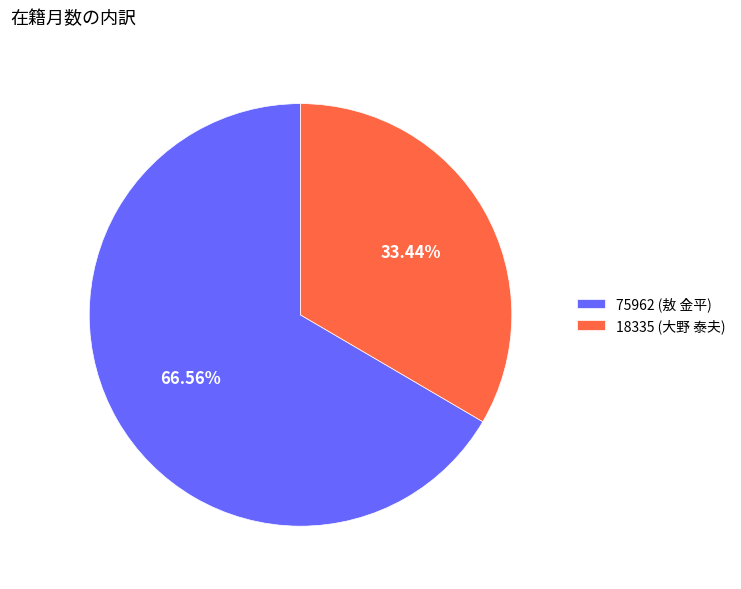

Between 18335 (大野 泰夫) and 75962 (敖 金平), which is larger?

75962 (敖 金平)